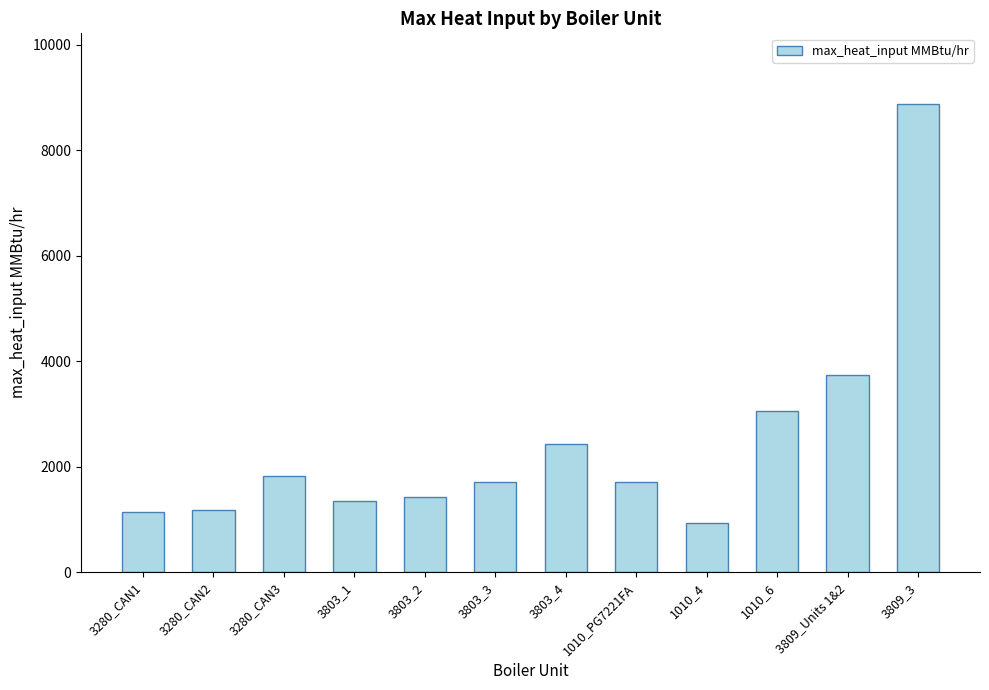

What is the change in value from 1010_4 to 3809_Units 1&2?

+2822.3